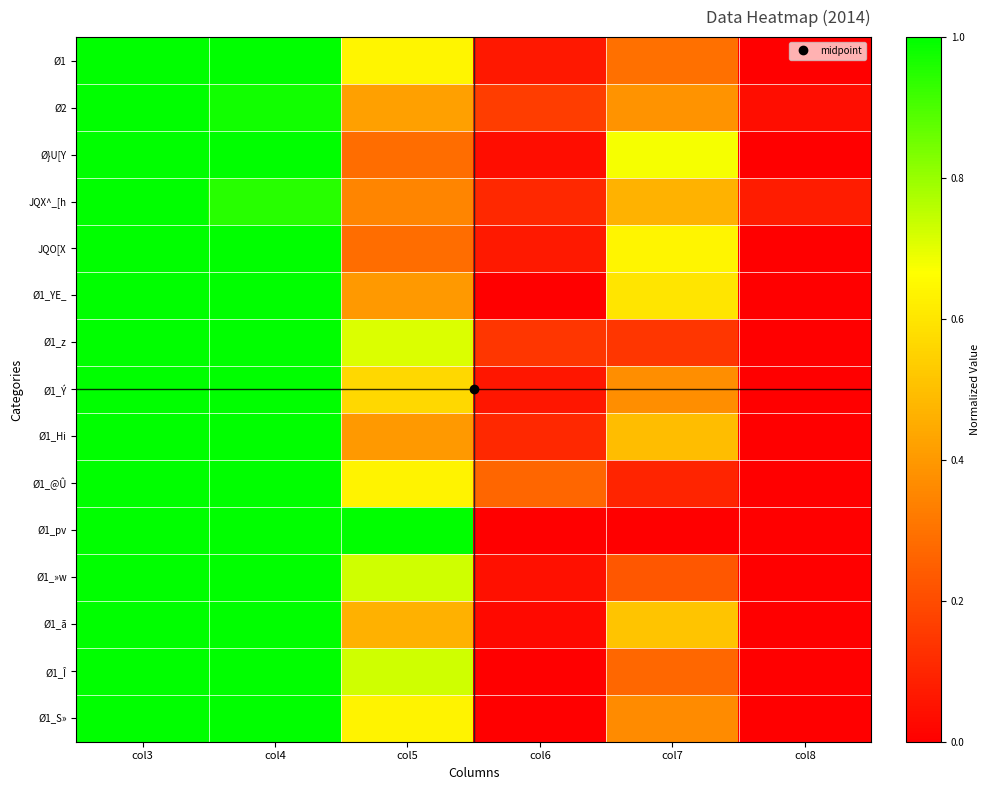

List the series in order of their peak value, highest first.

Ø1, Ø2, Ø}U[Y, JQX^_[h, JQO[X, Ø1_YE_, Ø1_z, Ø1_Ý, Ø1_Hi, Ø1_@Û, Ø1_pv, Ø1_»w, Ø1_ã, Ø1_Î, Ø1_S»